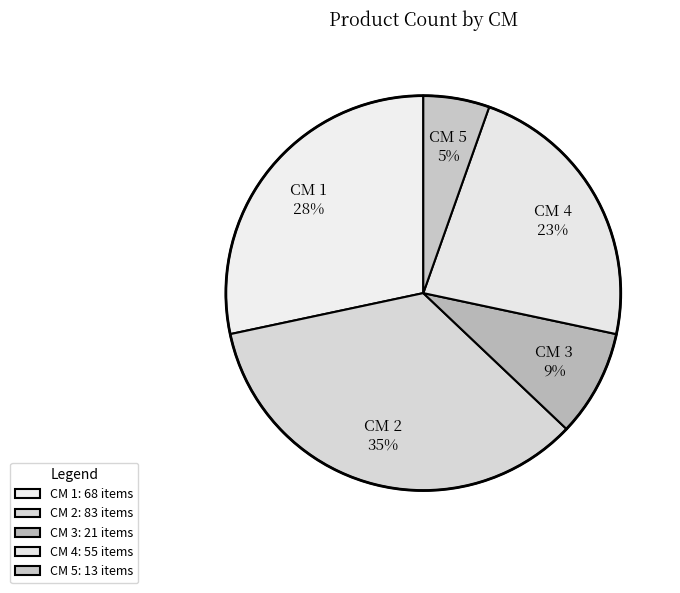

To the nearest percent, what is the average slice percentage?

20%